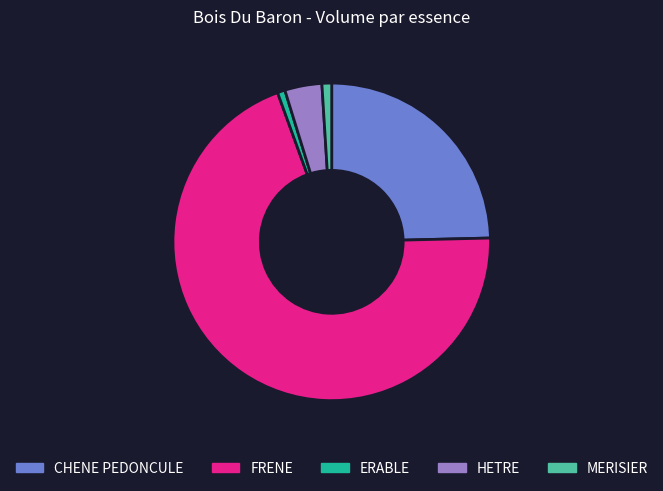

Is the sum of FRENE and ERABLE greater than half?

Yes